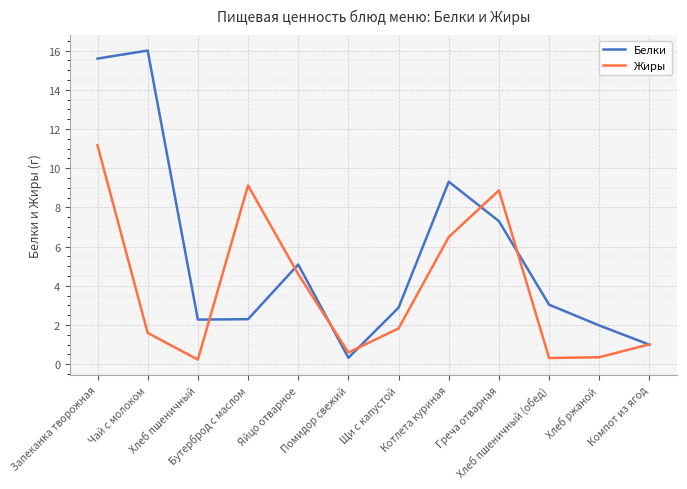

List the series in order of their overall mean, lowest first.

Жиры, Белки